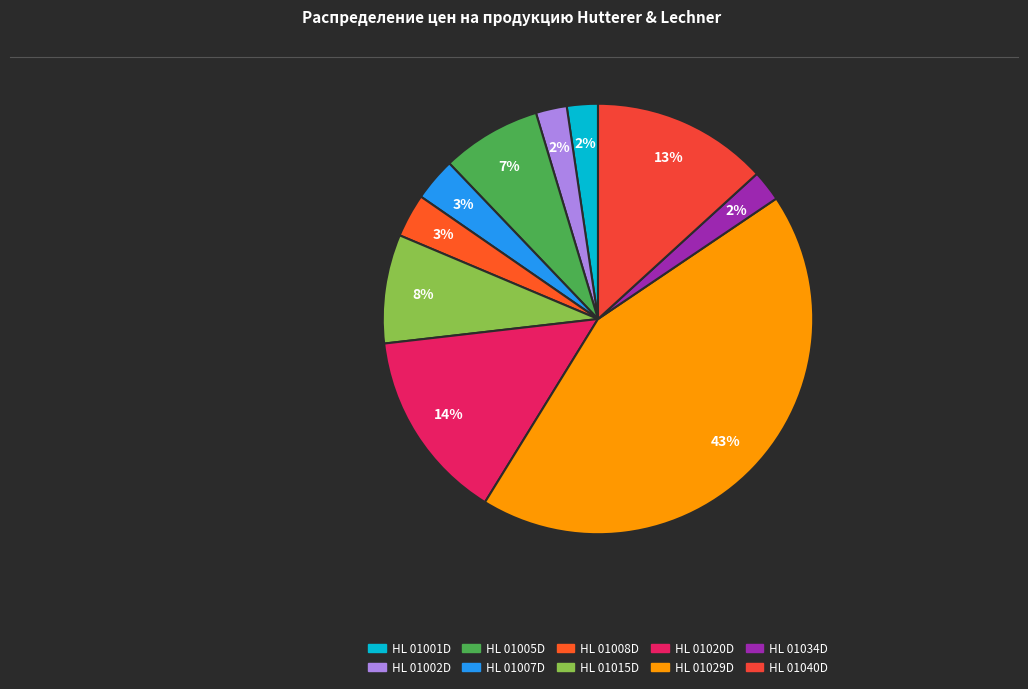

Does any single category account for the majority?

No